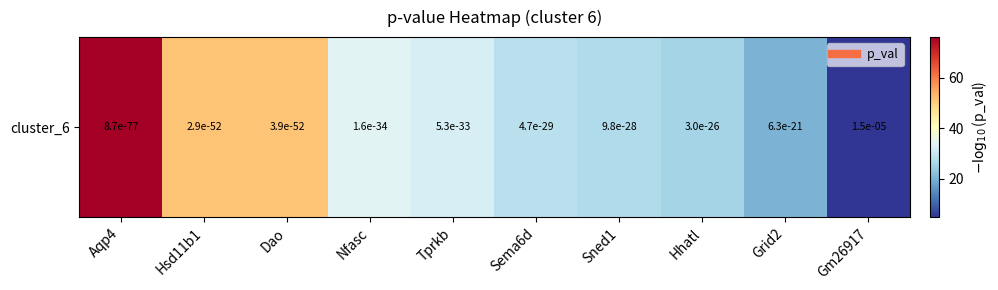

What is the average value?

35.1